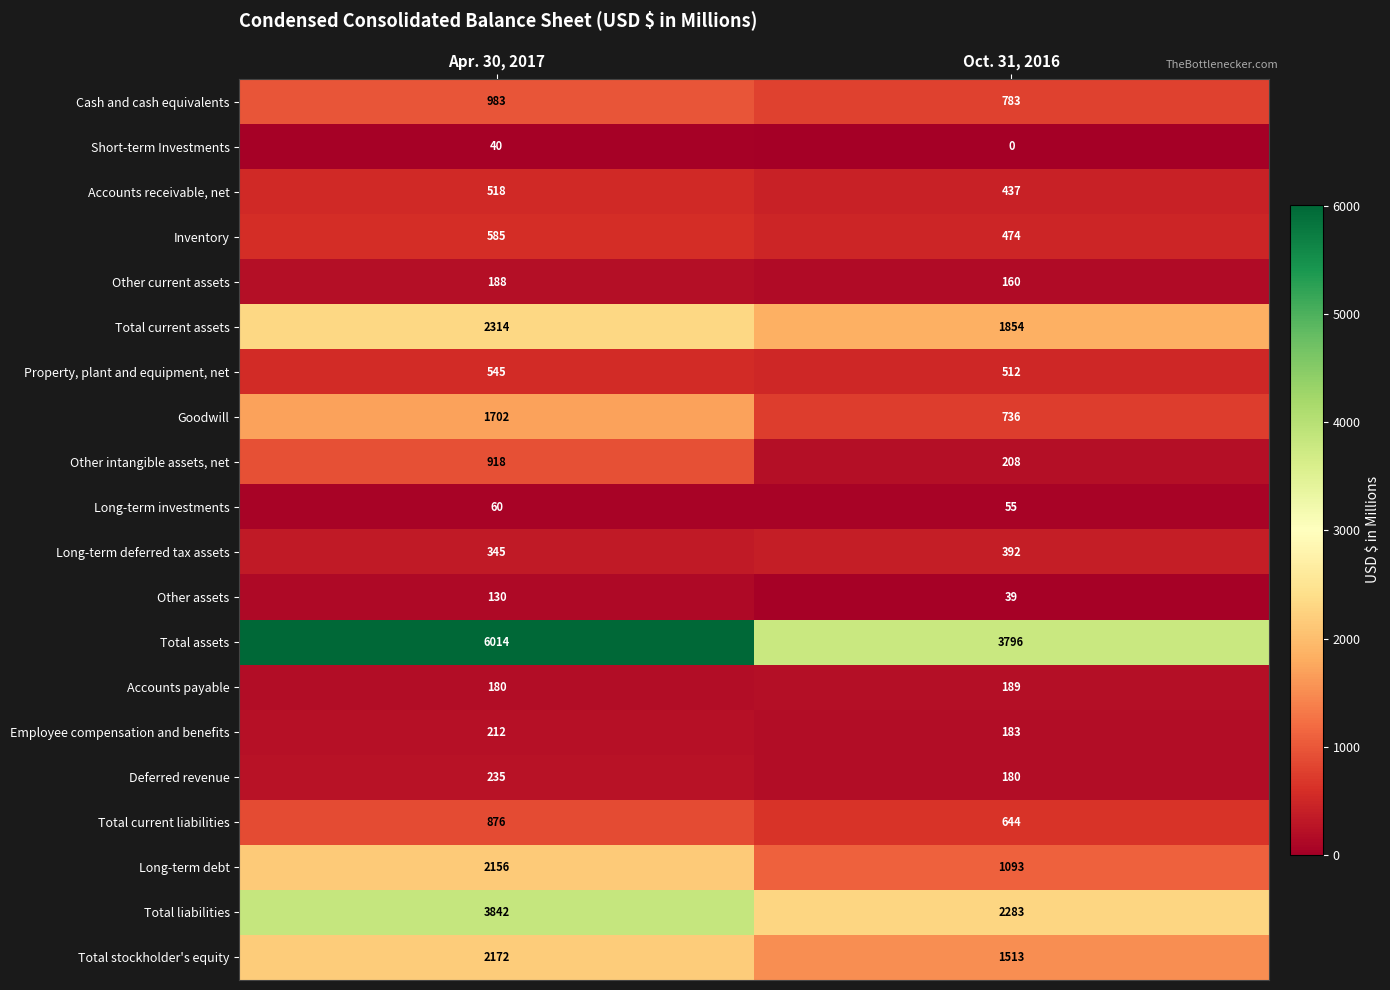

Which label corresponds to the largest value in the chart?

Apr. 30, 2017